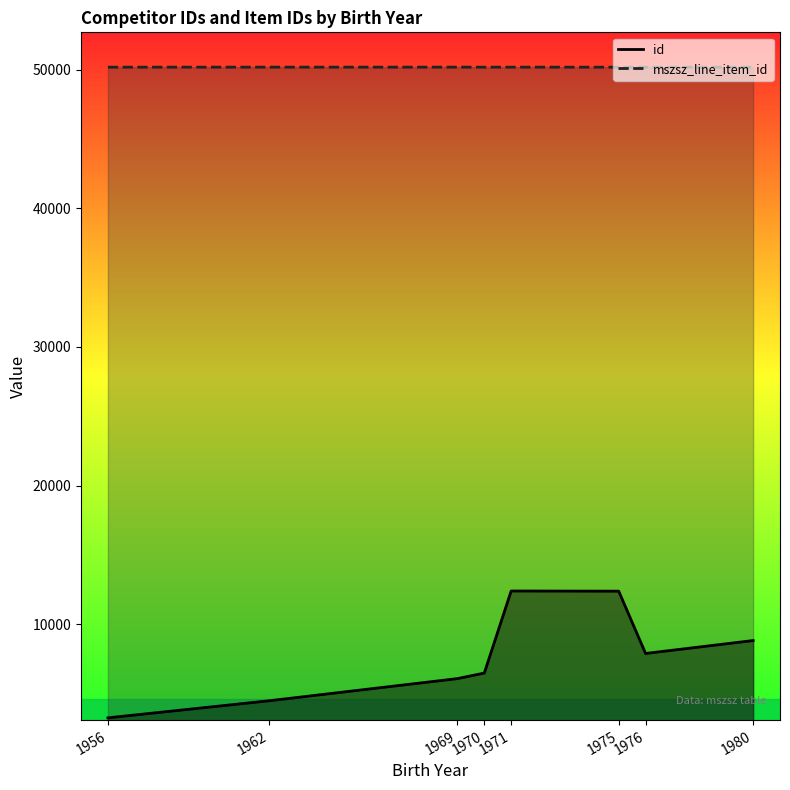

What is the total value across all series at 1971?

62577